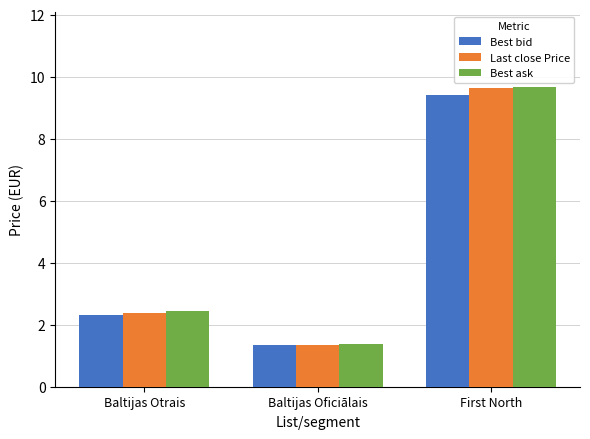

What is the difference between the second highest and minimum values in the Best bid series?

1.0